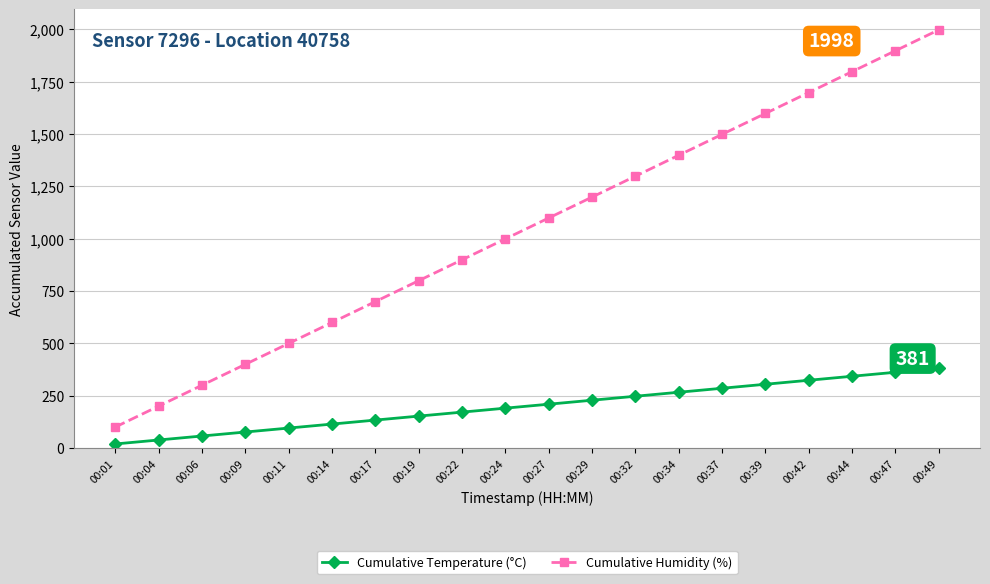

What are all the series names shown in the legend?

Cumulative Temperature (°C), Cumulative Humidity (%)